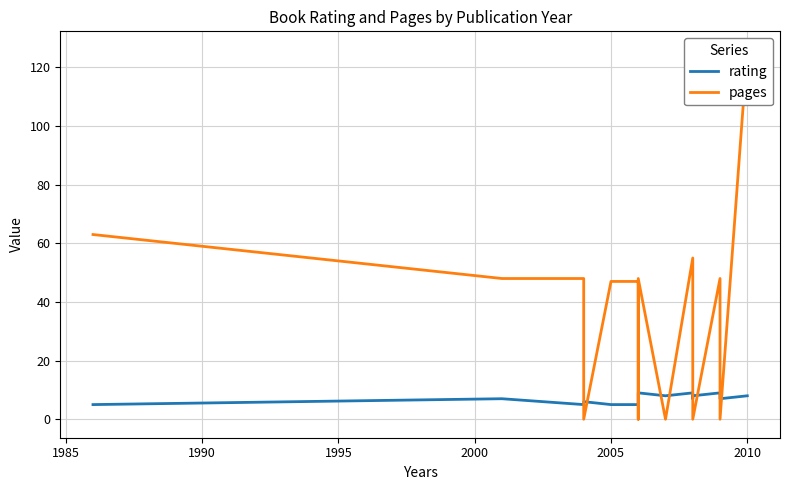

What is the average value of the rating series?

7